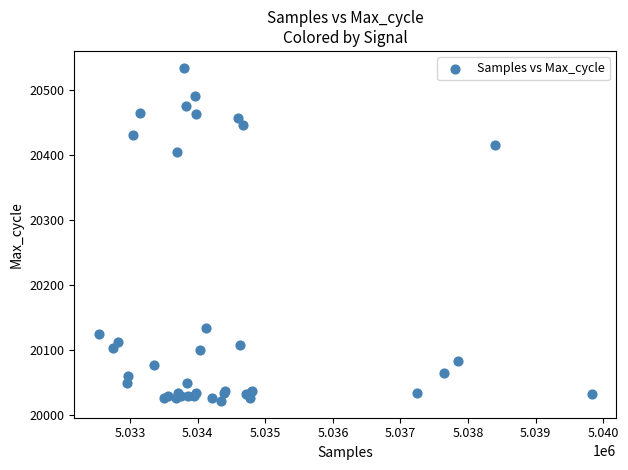

What Y value in the scatter plot is closest to 20277?

20404